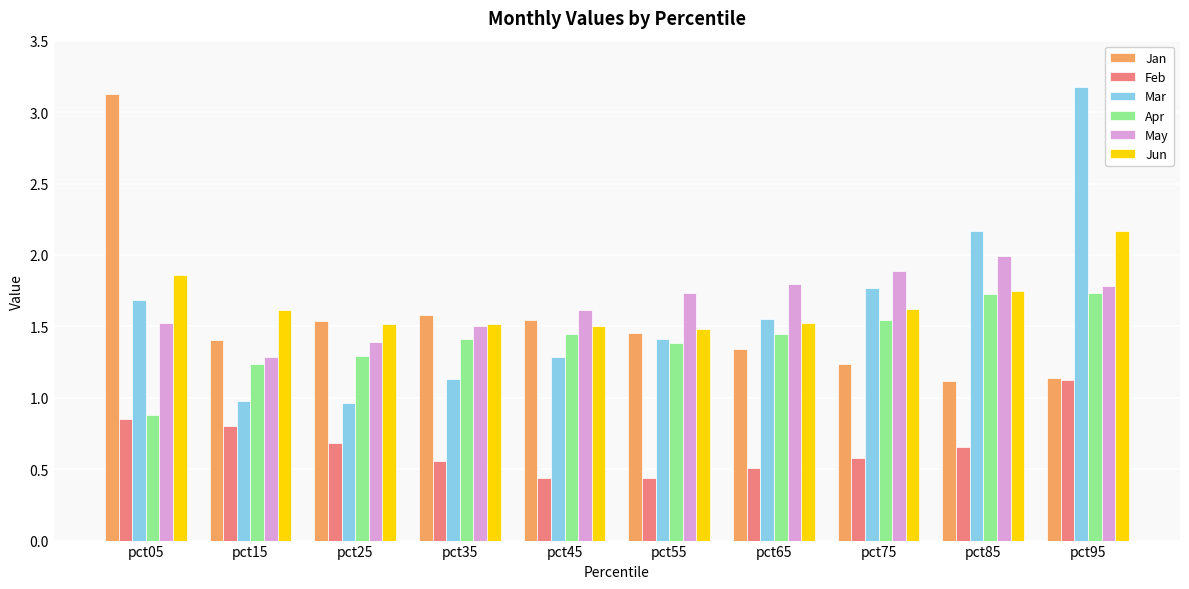

What is the total value across all series at pct85?

9.4